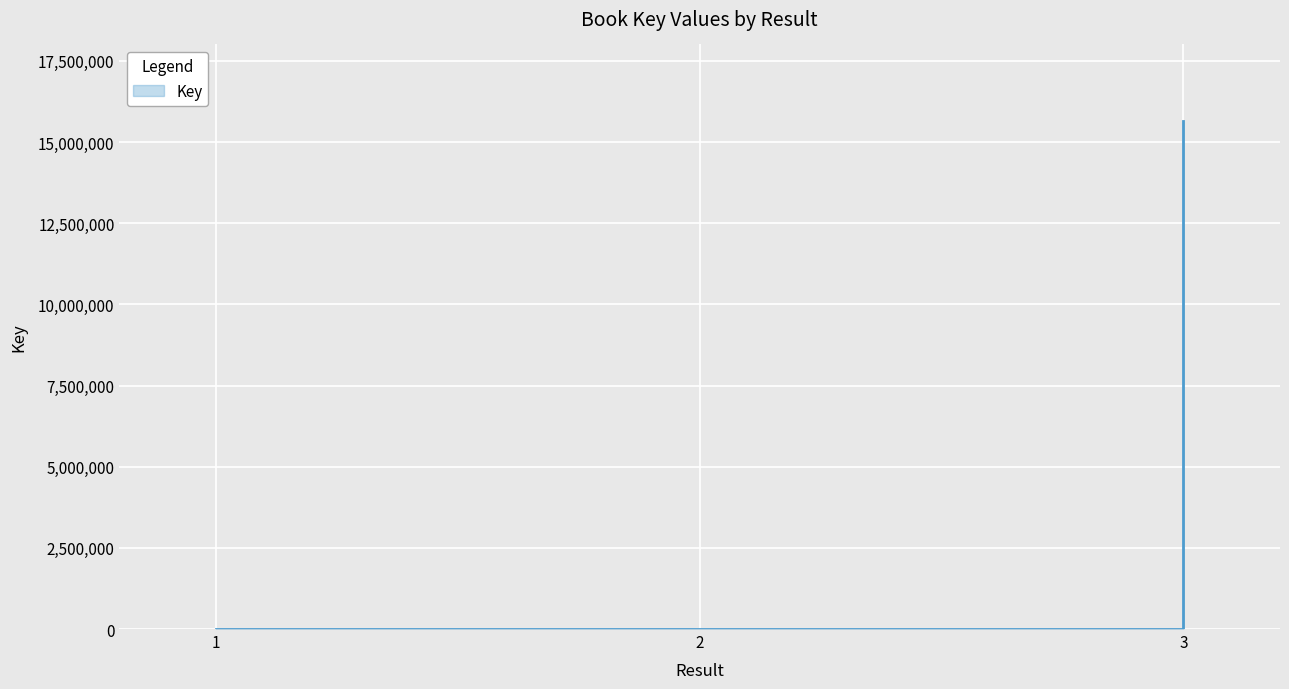

How many categories are shown in the chart?

3